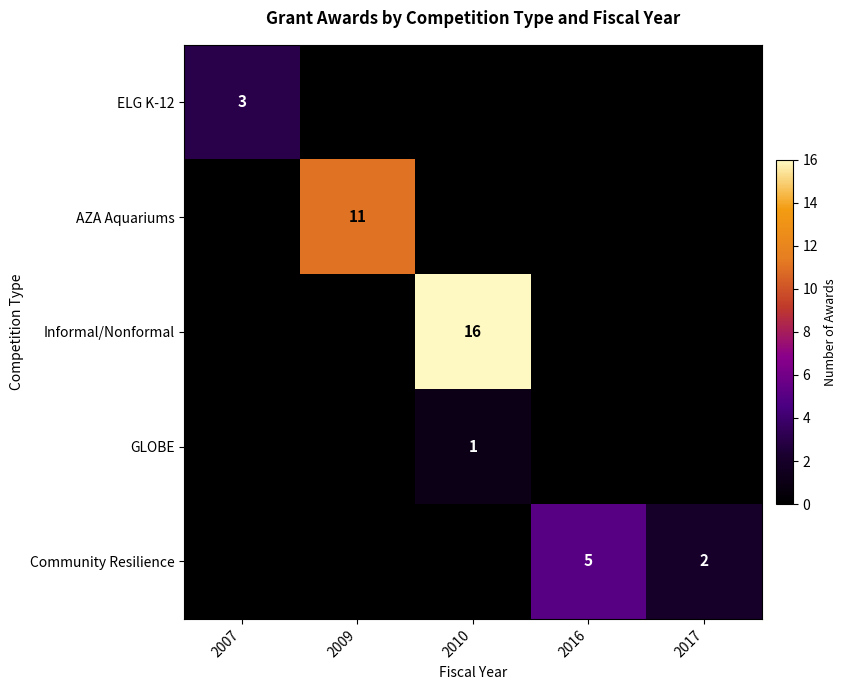

Is it true that GLOBE equals 1 at 2010?

True